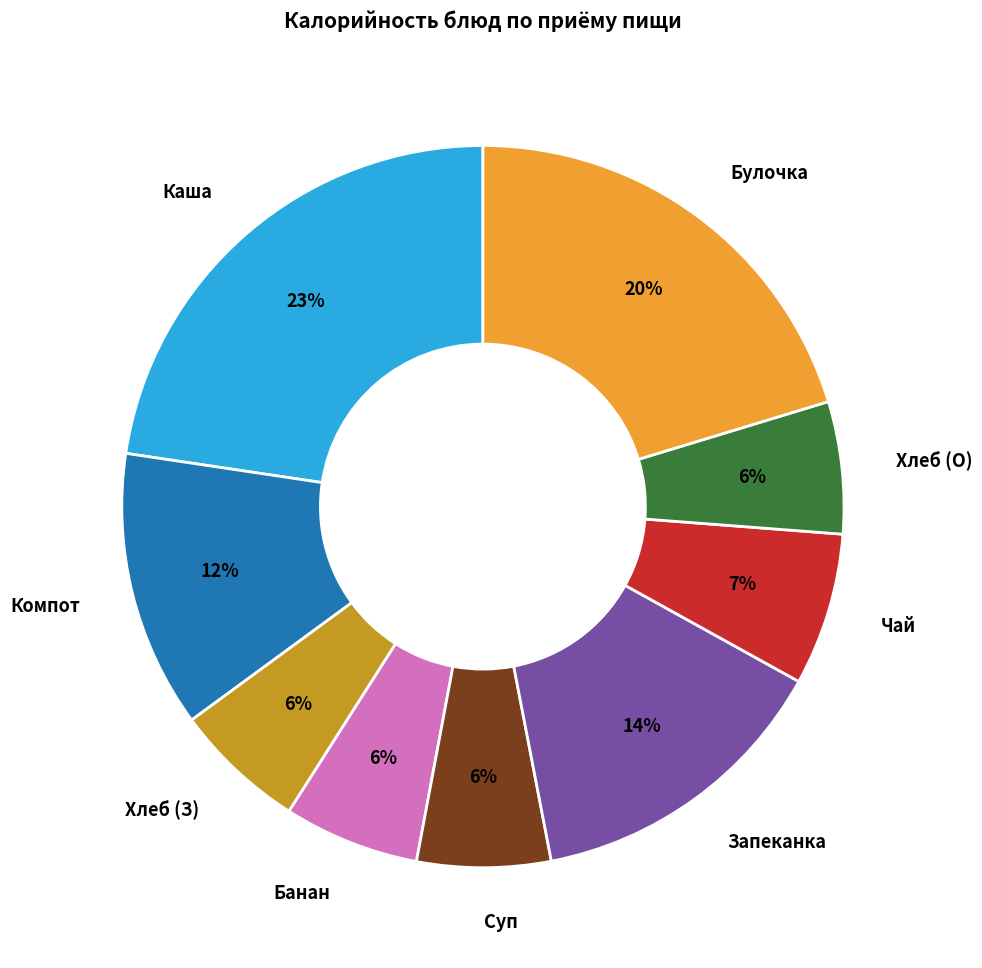

Which has a higher value, Запеканка or Каша?

Каша